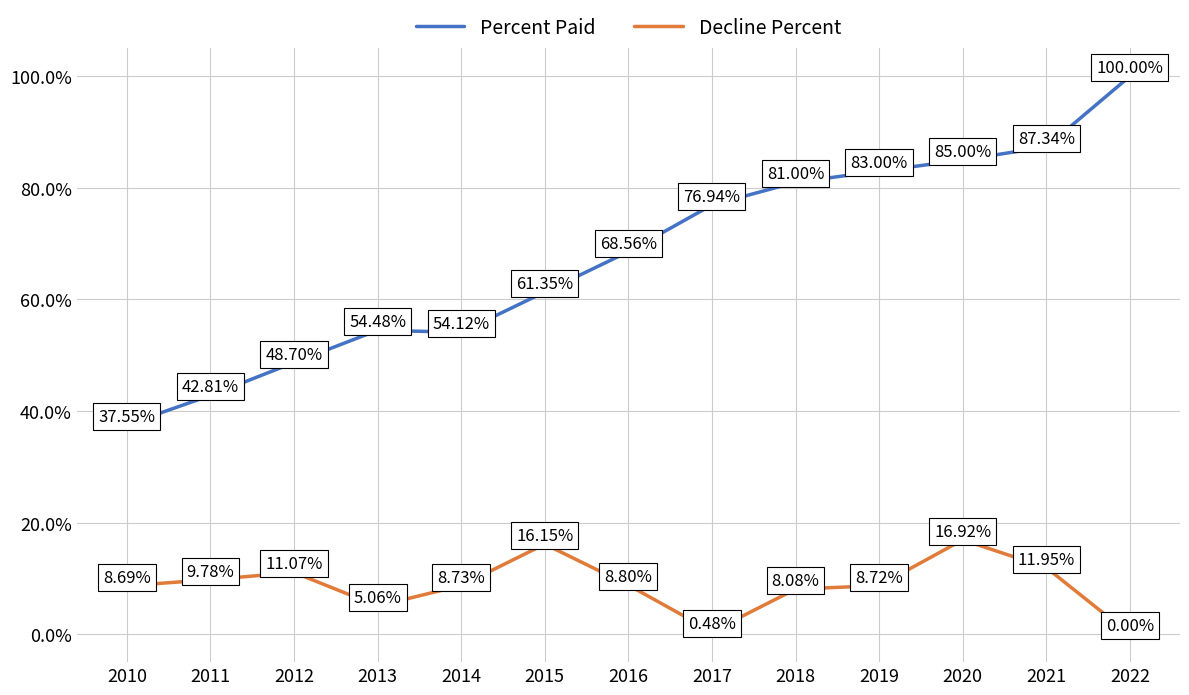

What is the value of the Percent Paid point at the 9th from the left?

0.8